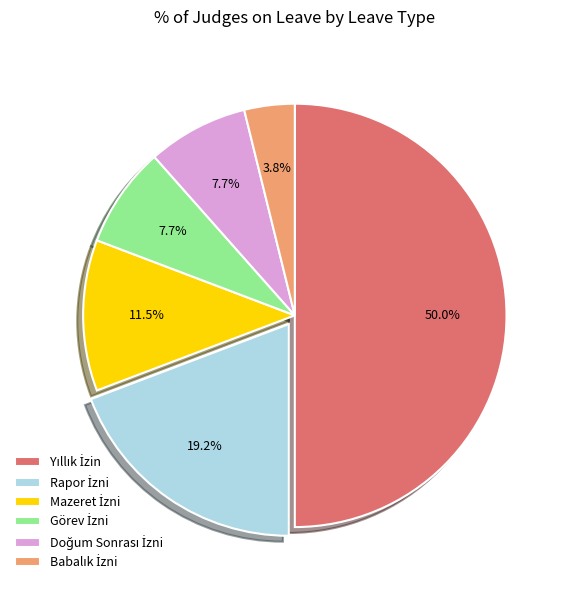

How many slices are in this pie chart?

6